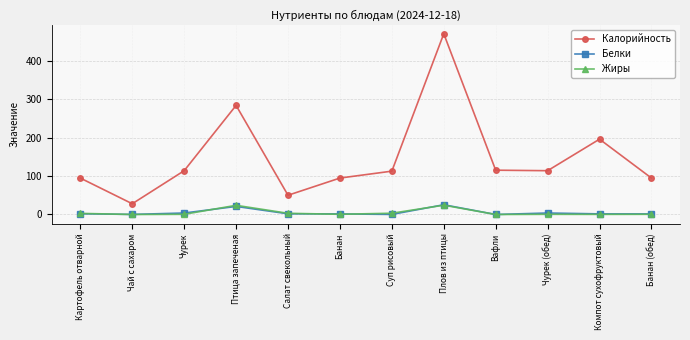

What are all the series names shown in the legend?

Калорийность, Белки, Жиры